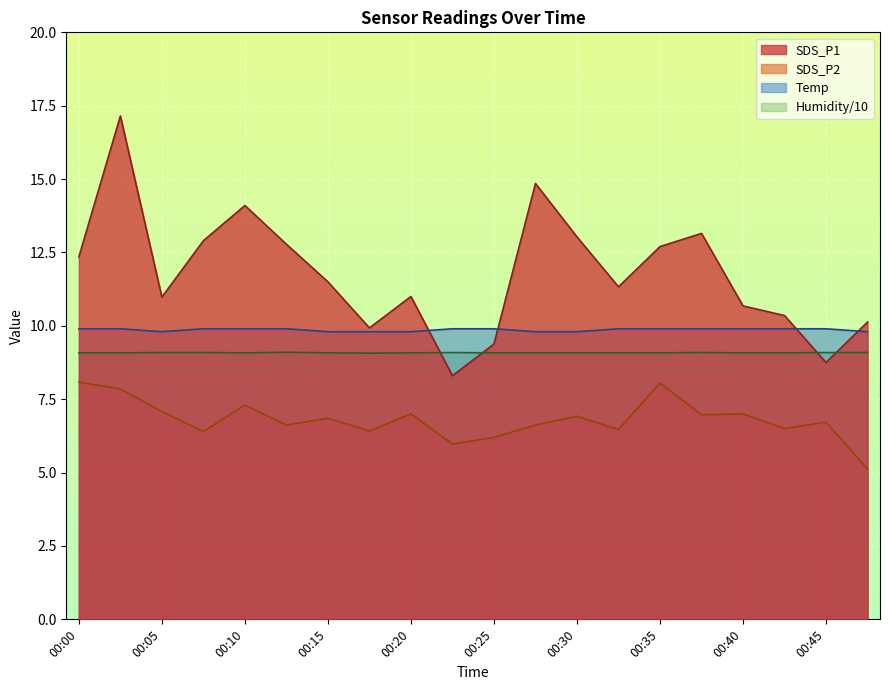

What is the total value across all series at 00:25?

34.6